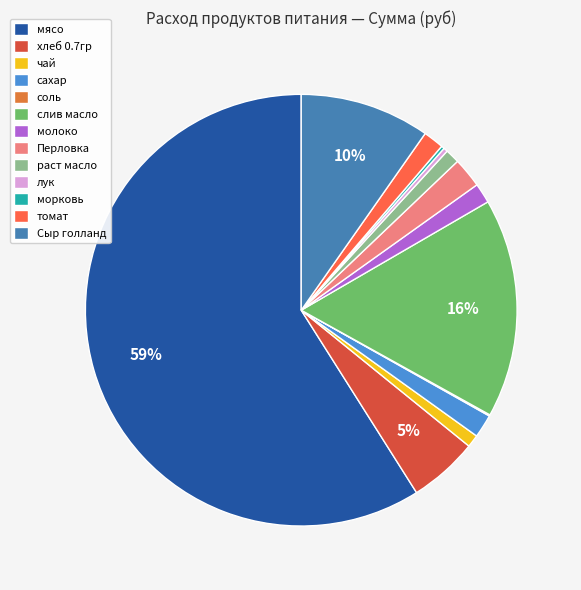

Is it true that Сыр голланд is 10% of the pie?

True